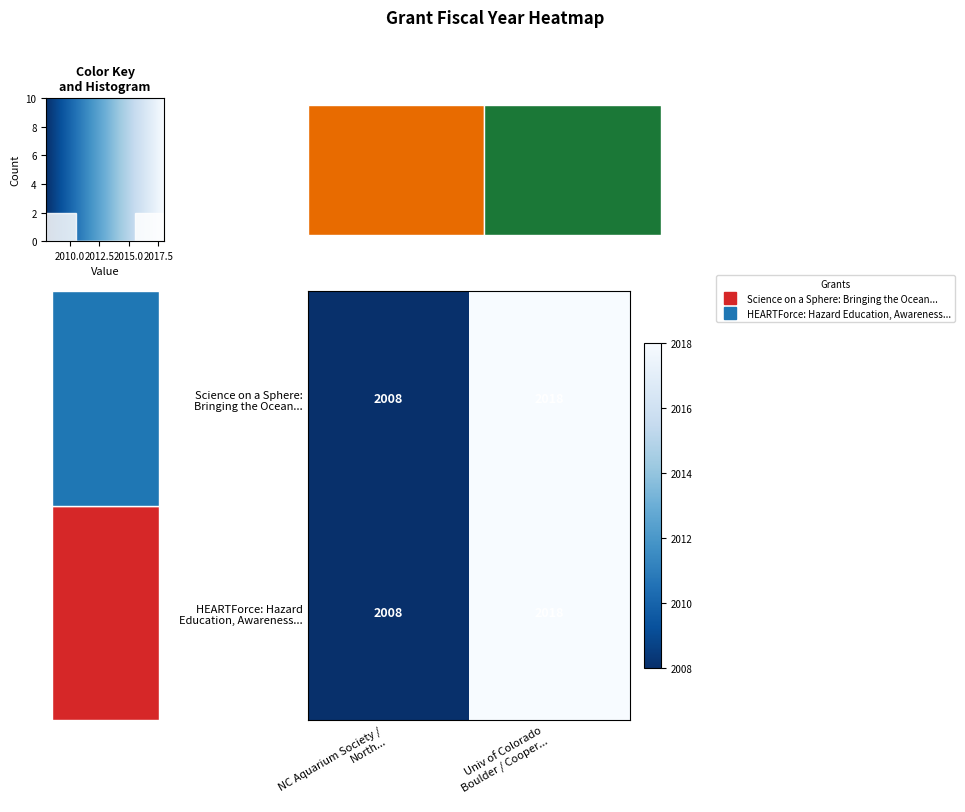

What is the average value of the Science on a Sphere: Bringing the Ocean... series?

2013